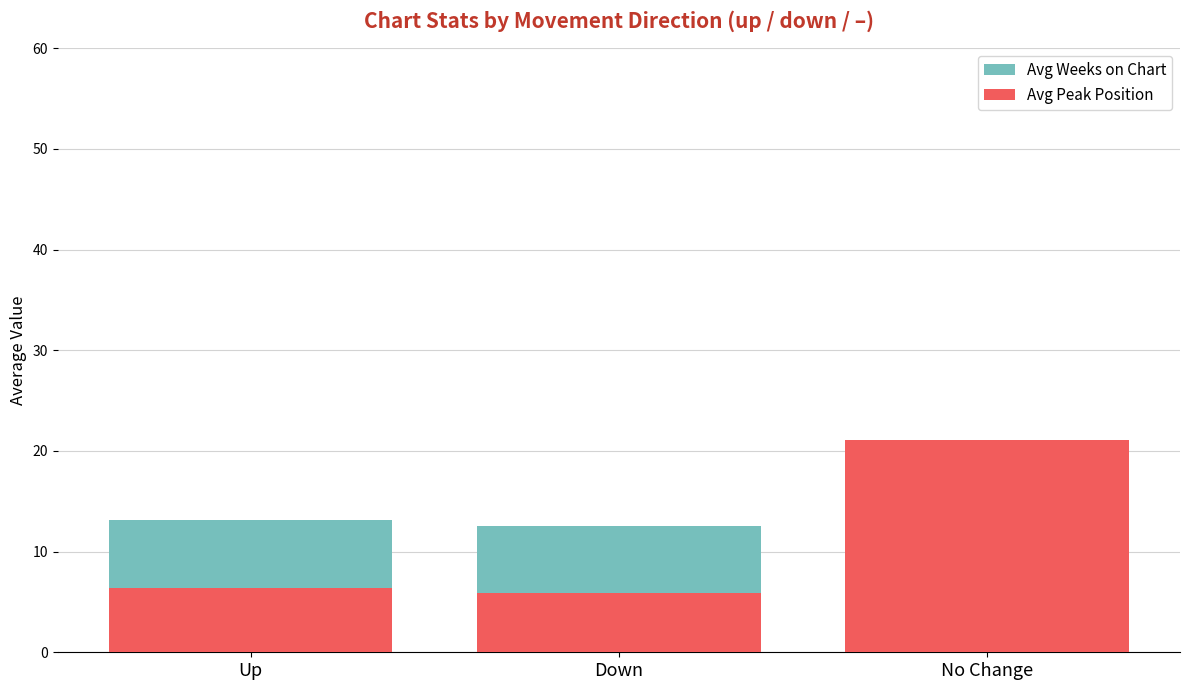

At which category is the sum across all series the highest?

No Change